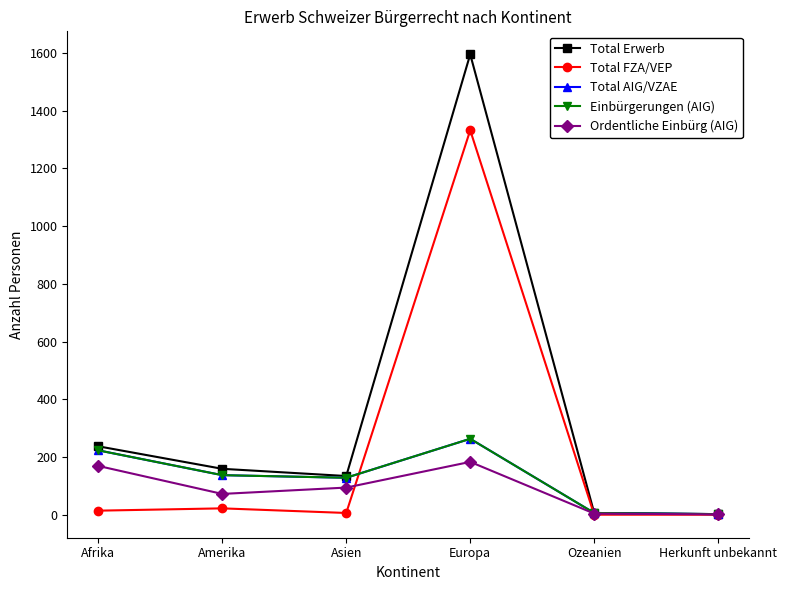

The value of Total Erwerb at Amerika is 36. True or false?

False